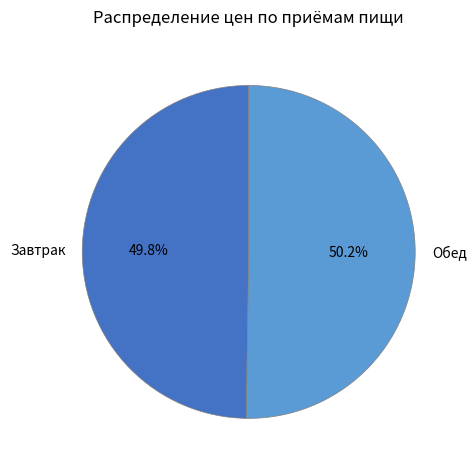

Approximately how many times larger is the value at Обед compared to Завтрак?

1.0